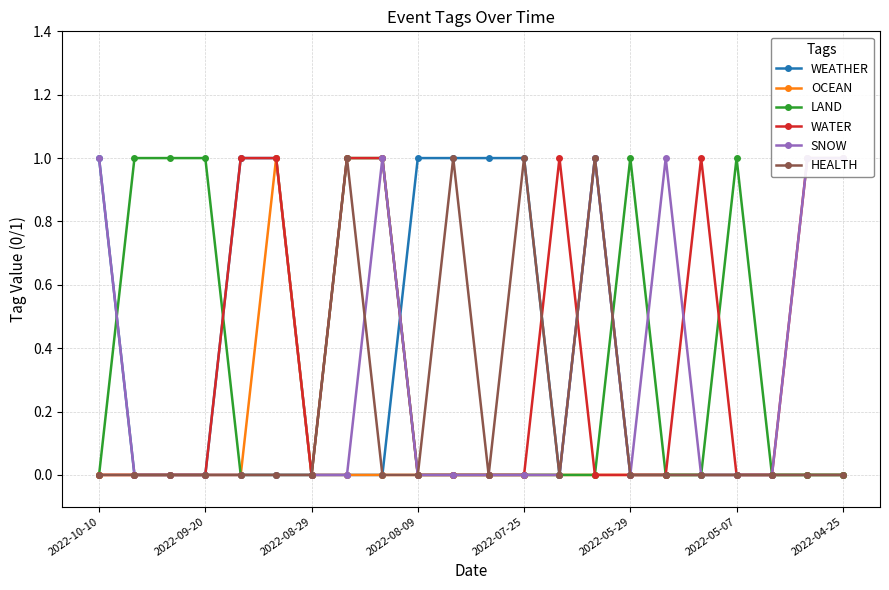

In WEATHER, how many points are higher than both neighbors (excluding endpoints)?

1